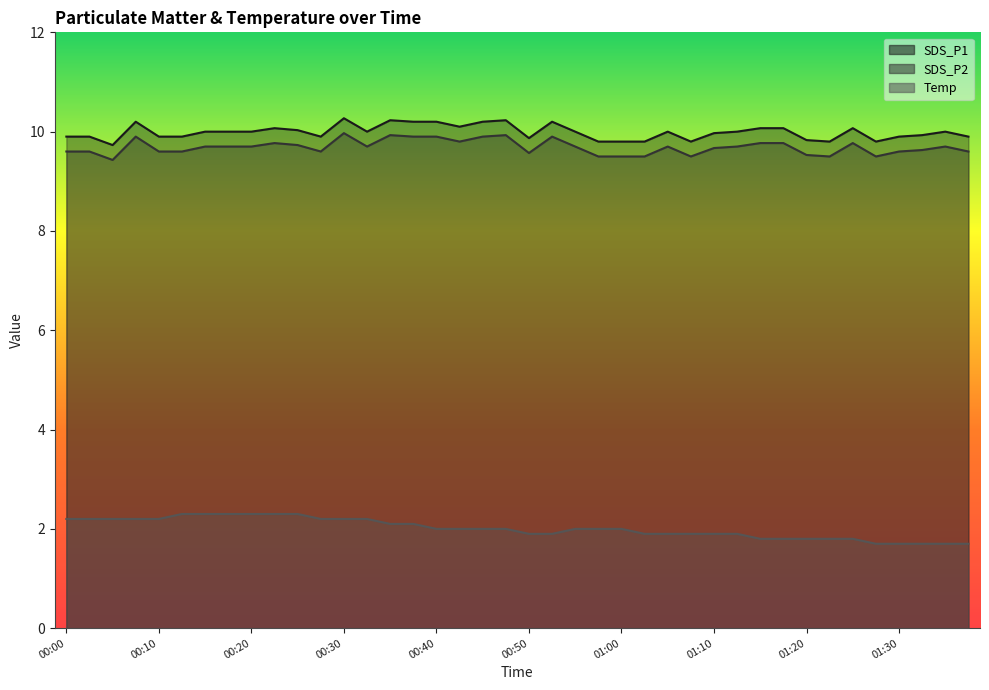

What is the sum of all SDS_P2 values?

387.6